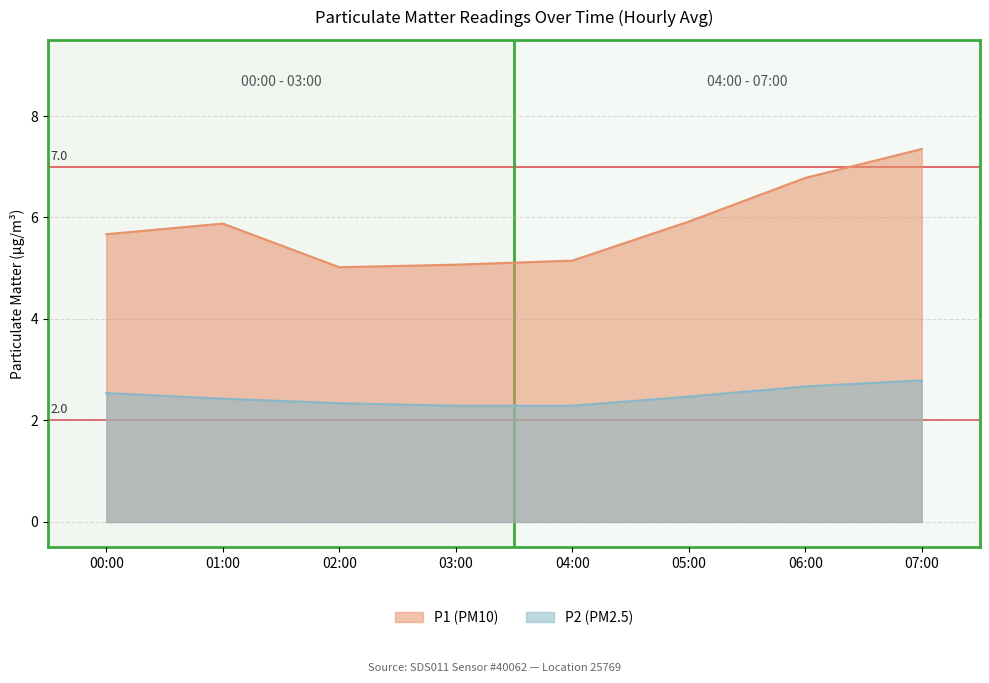

The P1 (PM10) series shows 5.9 at 01:00. True or false?

True